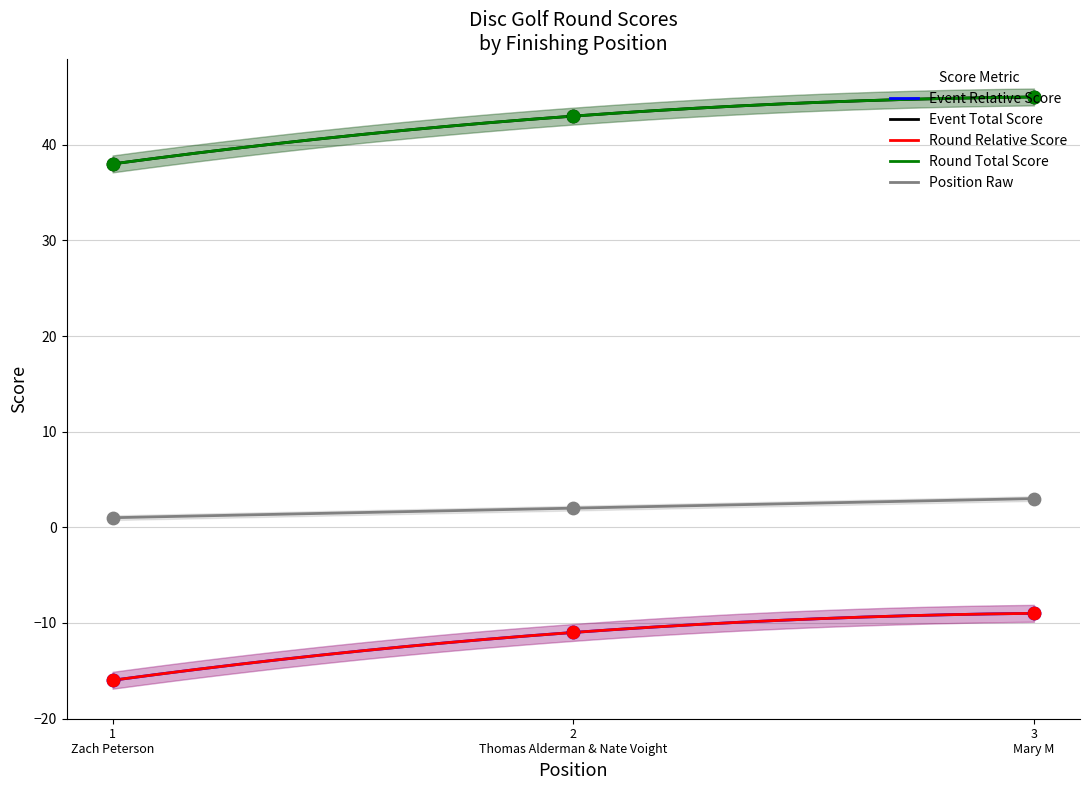

Which series has the largest total across all categories?

event_total_score